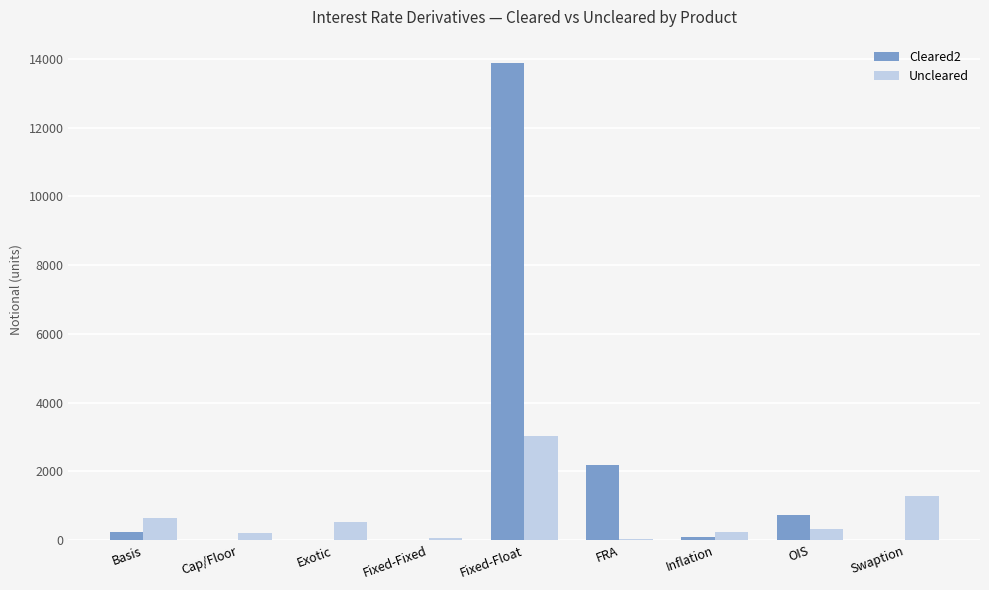

At which label does Cleared2 first exceed 84?

Basis